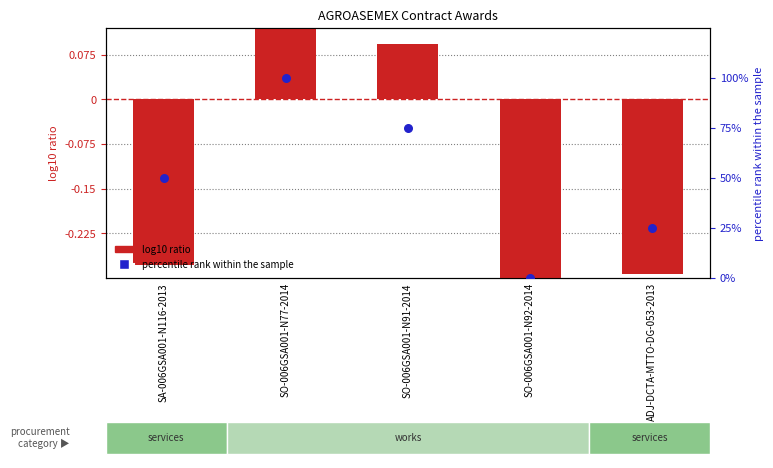

Which series contains the highest Y value?

percentile rank within the sample